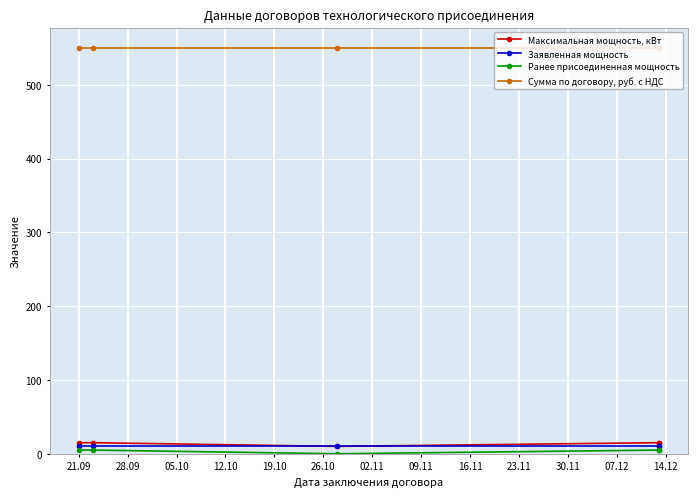

Is it true that Максимальная мощность, кВт equals 7 at 28.09?

False